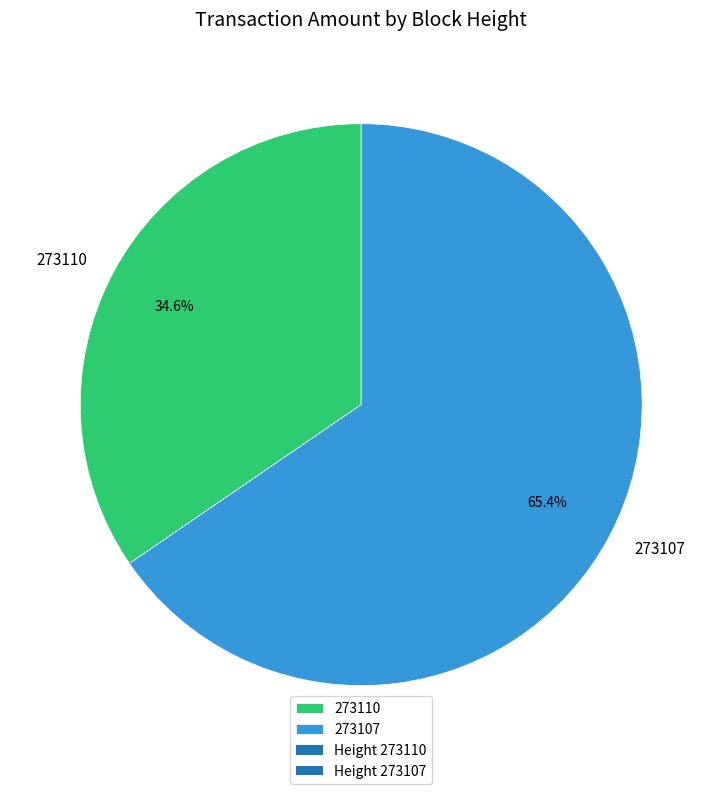

What is the ratio of the value at 273110 to the value at 273107?

0.5